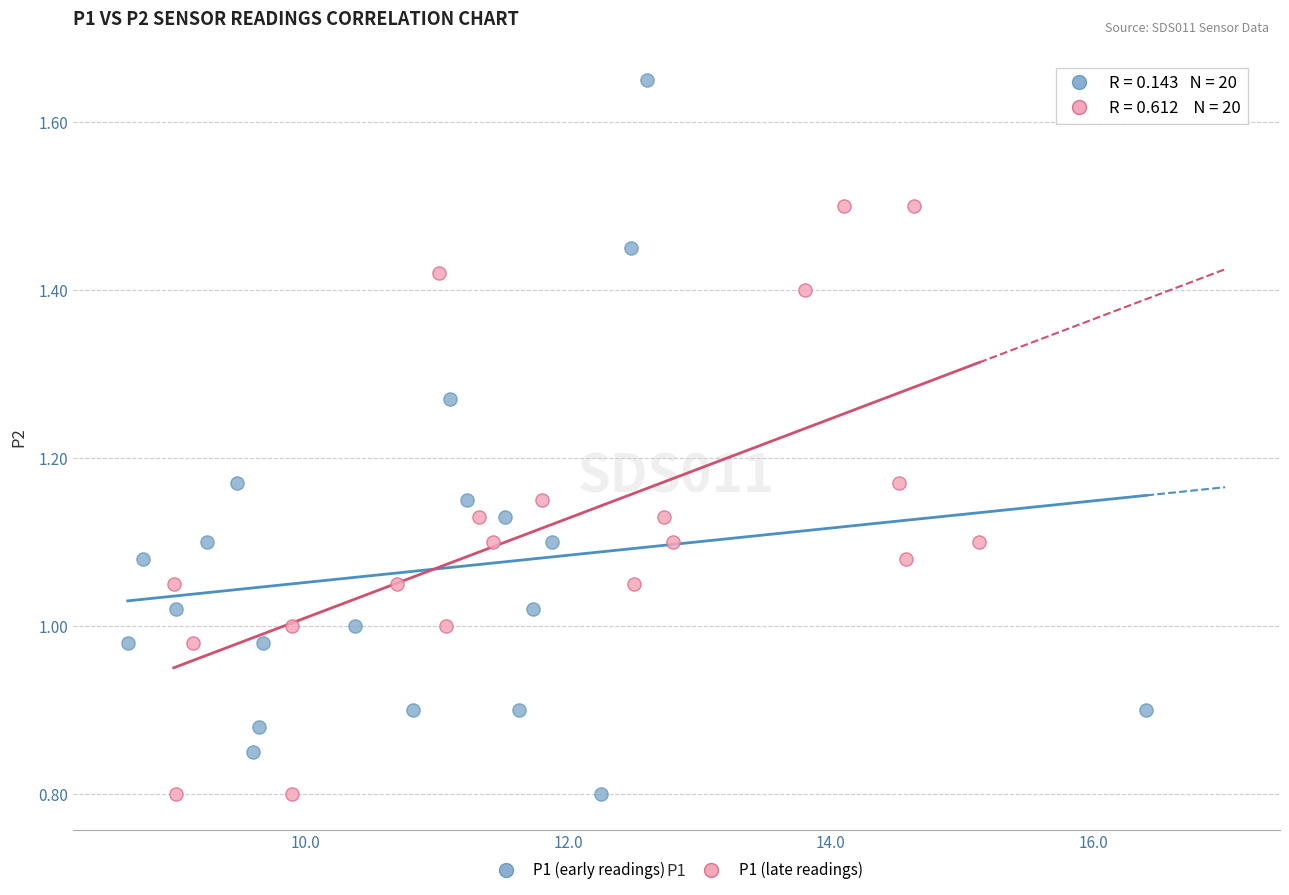

Which series has the largest Y range (max minus min)?

P1 (early readings)